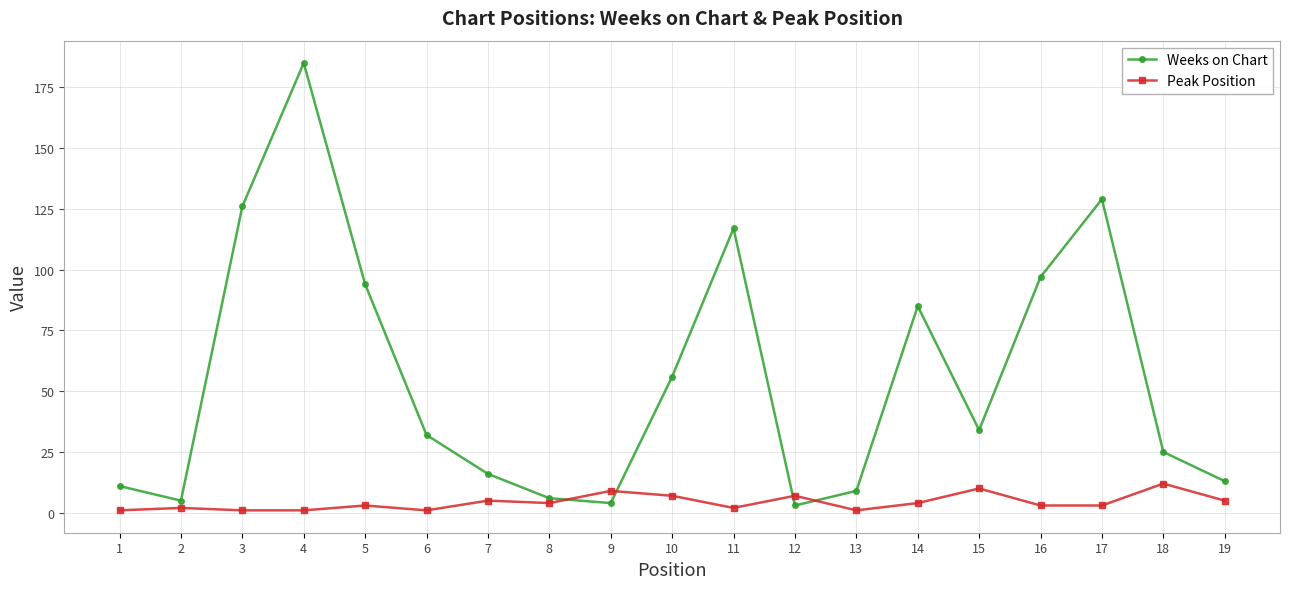

Reading left to right, list all the values displayed in this chart.

Weeks on Chart: 11	5	126	185	94	32	16	6	4	56	117	3	9	85	34	97	129	25	13
Peak Position: 1	2	1	1	3	1	5	4	9	7	2	7	1	4	10	3	3	12	5